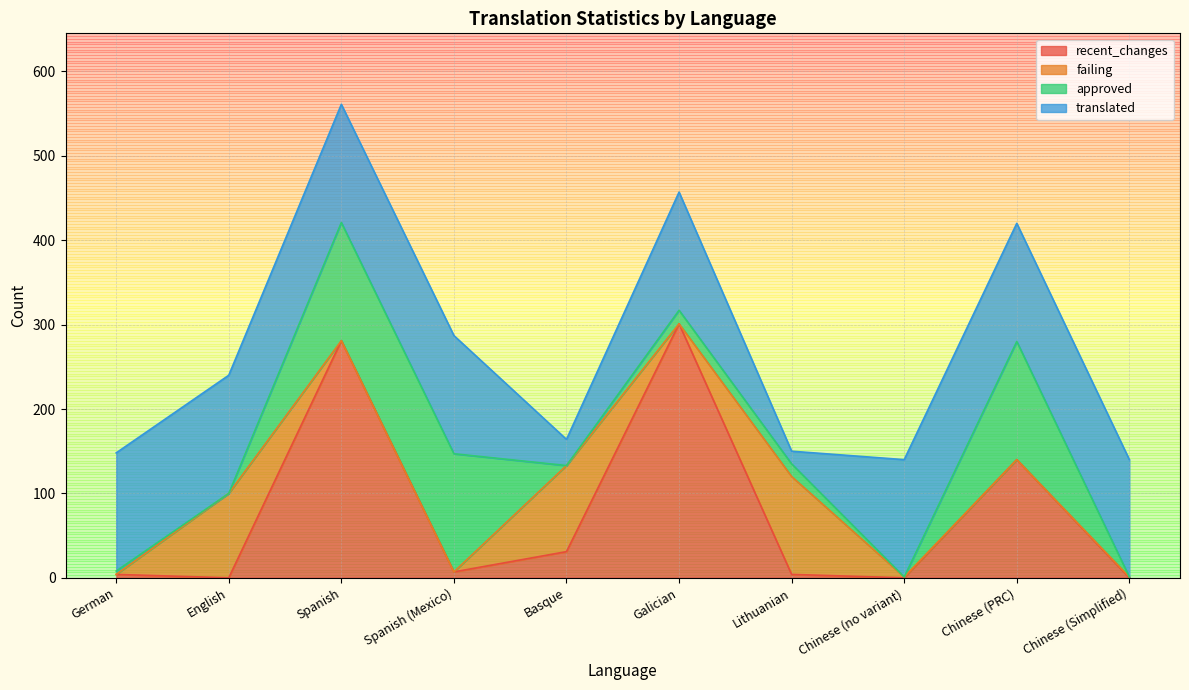

Reading left to right, transcribe all the data shown in this chart.

recent_changes: German=4	English=0	Spanish=281	Spanish (Mexico)=7	Basque=31	Galician=301	Lithuanian=4	Chinese (no variant)=0	Chinese (PRC)=140	Chinese (Simplified)=0
failing: German=0	English=100	Spanish=0	Spanish (Mexico)=0	Basque=102	Galician=0	Lithuanian=116	Chinese (no variant)=1	Chinese (PRC)=0	Chinese (Simplified)=1
approved: German=4	English=0	Spanish=140	Spanish (Mexico)=140	Basque=0	Galician=16	Lithuanian=15	Chinese (no variant)=0	Chinese (PRC)=140	Chinese (Simplified)=0
translated: German=140	English=140	Spanish=140	Spanish (Mexico)=140	Basque=31	Galician=140	Lithuanian=15	Chinese (no variant)=139	Chinese (PRC)=140	Chinese (Simplified)=139